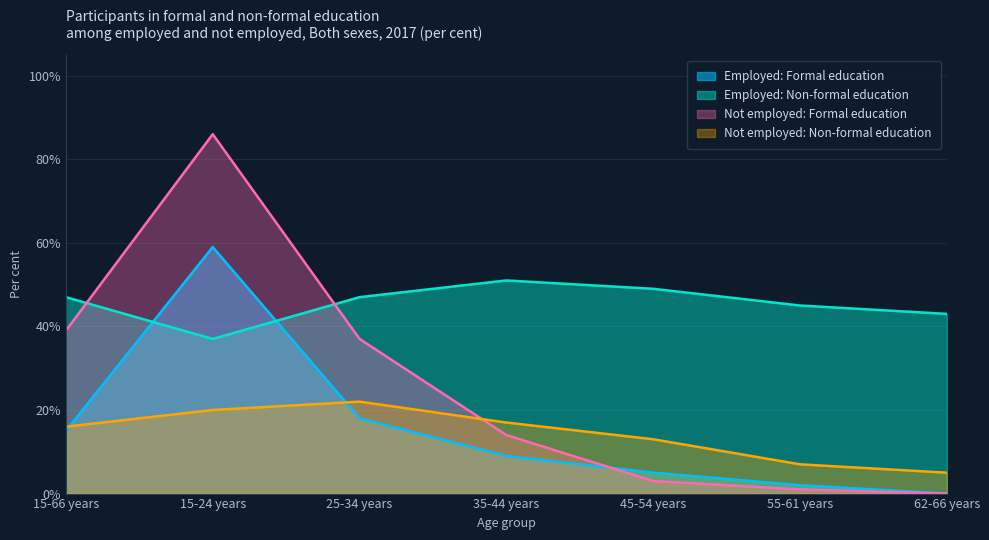

Which series changed the most between 45-54 years and 62-66 years?

Not employed: Non-formal education